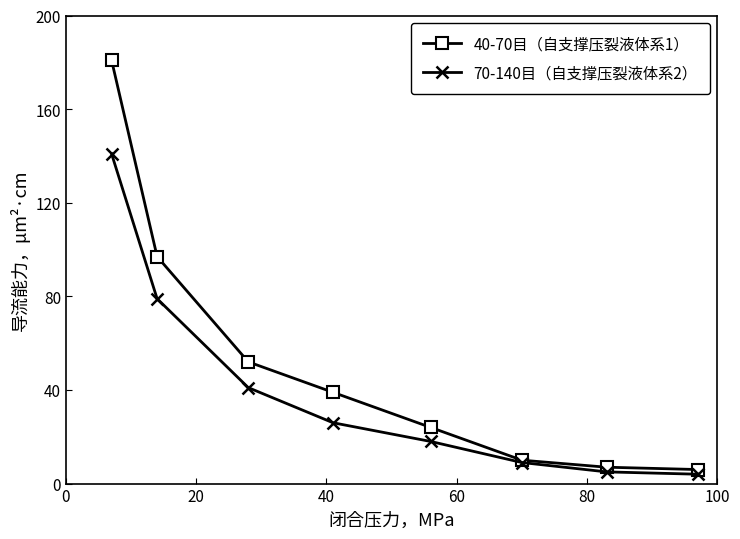

Which series has the largest total across all categories?

40-70目（自支撑压裂液体系1）